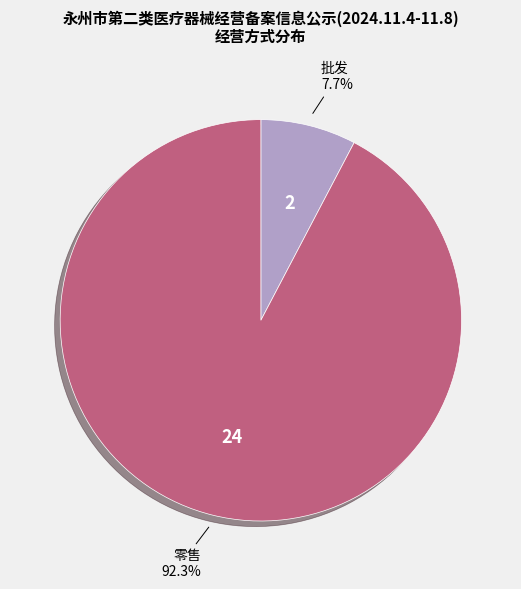

Is there a majority slice in this chart?

Yes